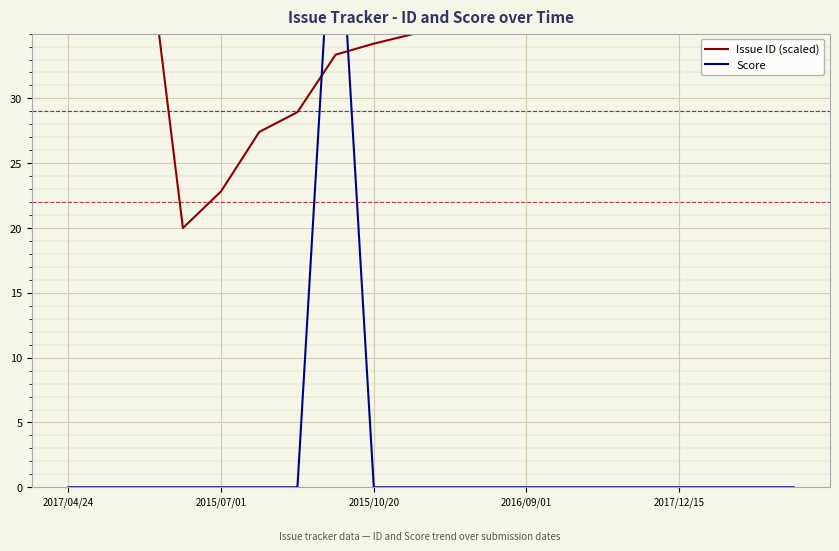

What are all the series names shown in the legend?

Issue ID (scaled), Score